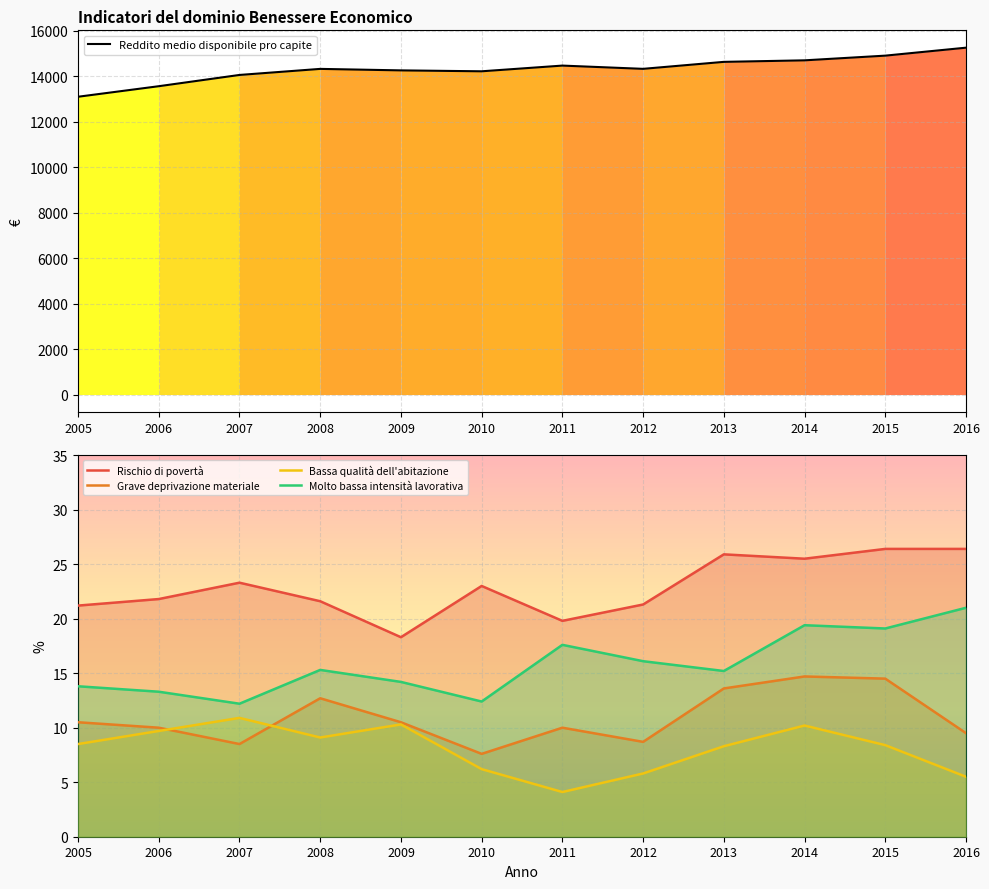

At how many categories does at least one series exceed 8636?

12